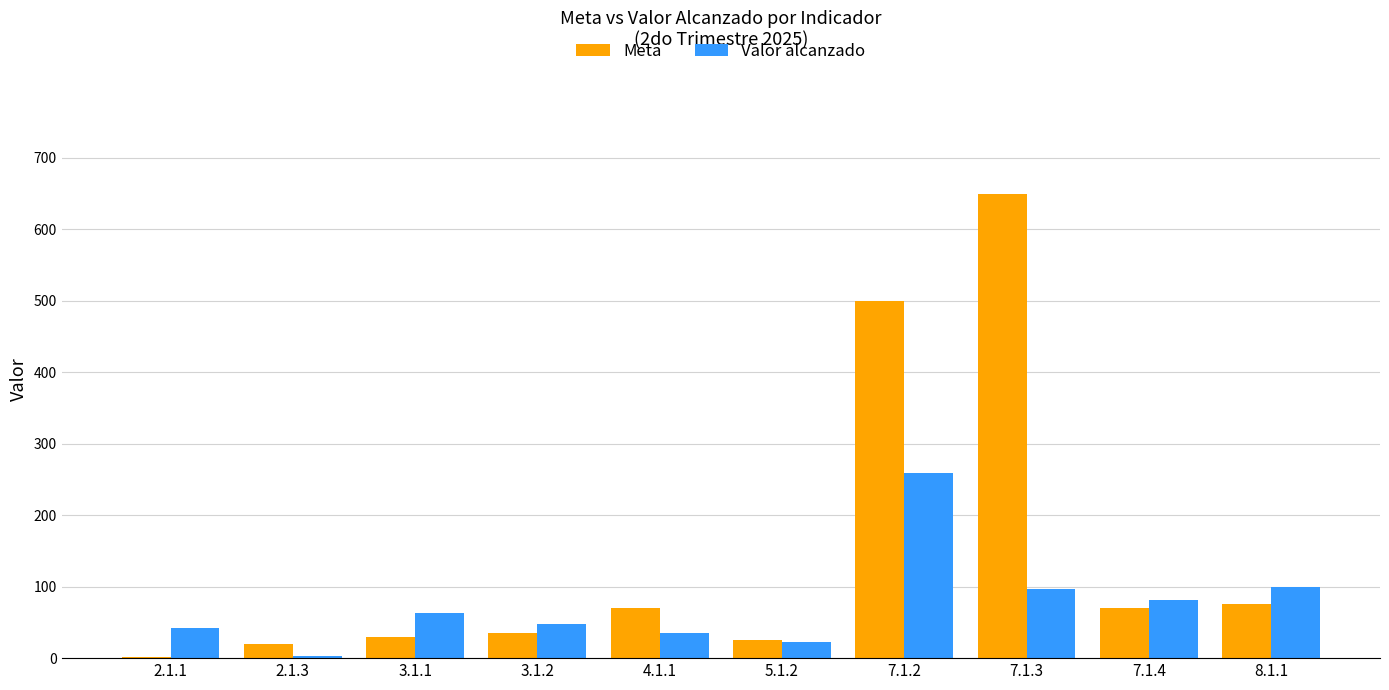

Are the bars grouped side by side (vs. stacked)?

Yes